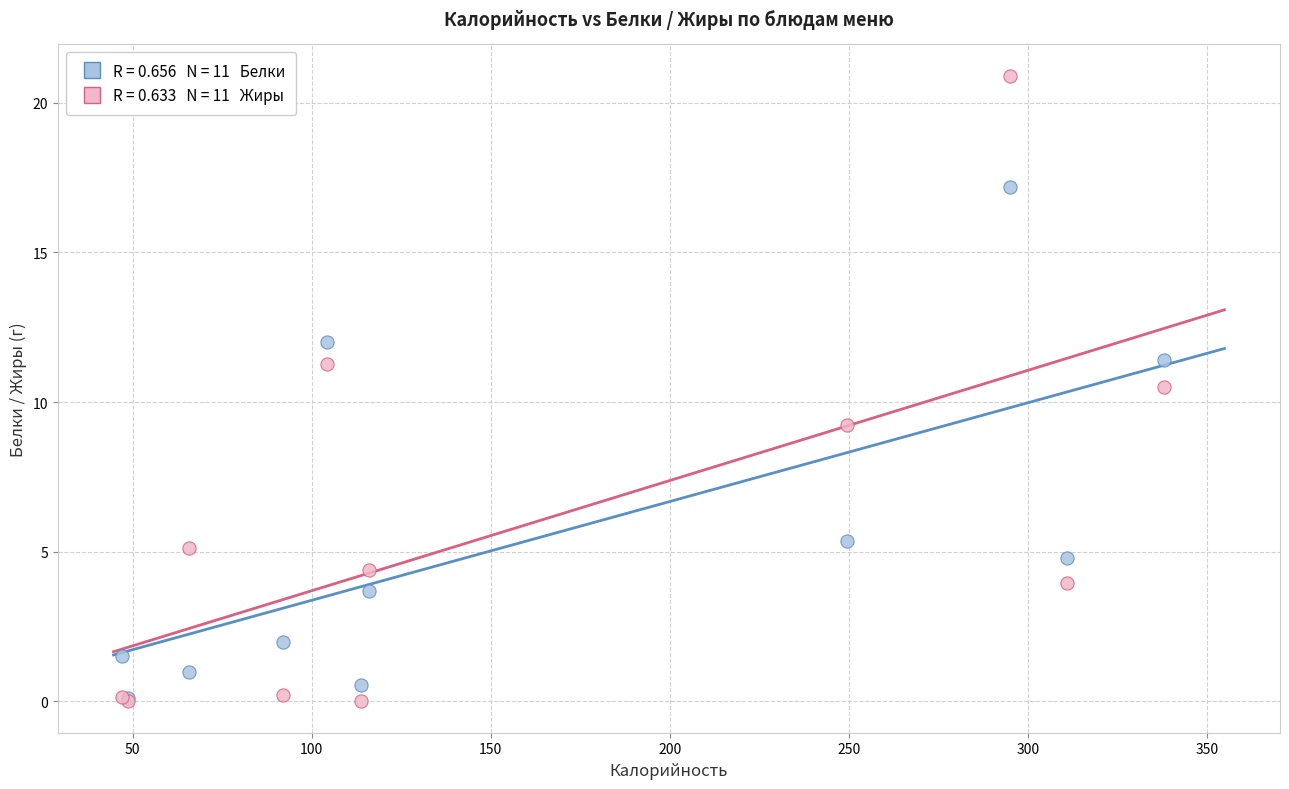

Across all series, what Y value is closest to 10?

10.5